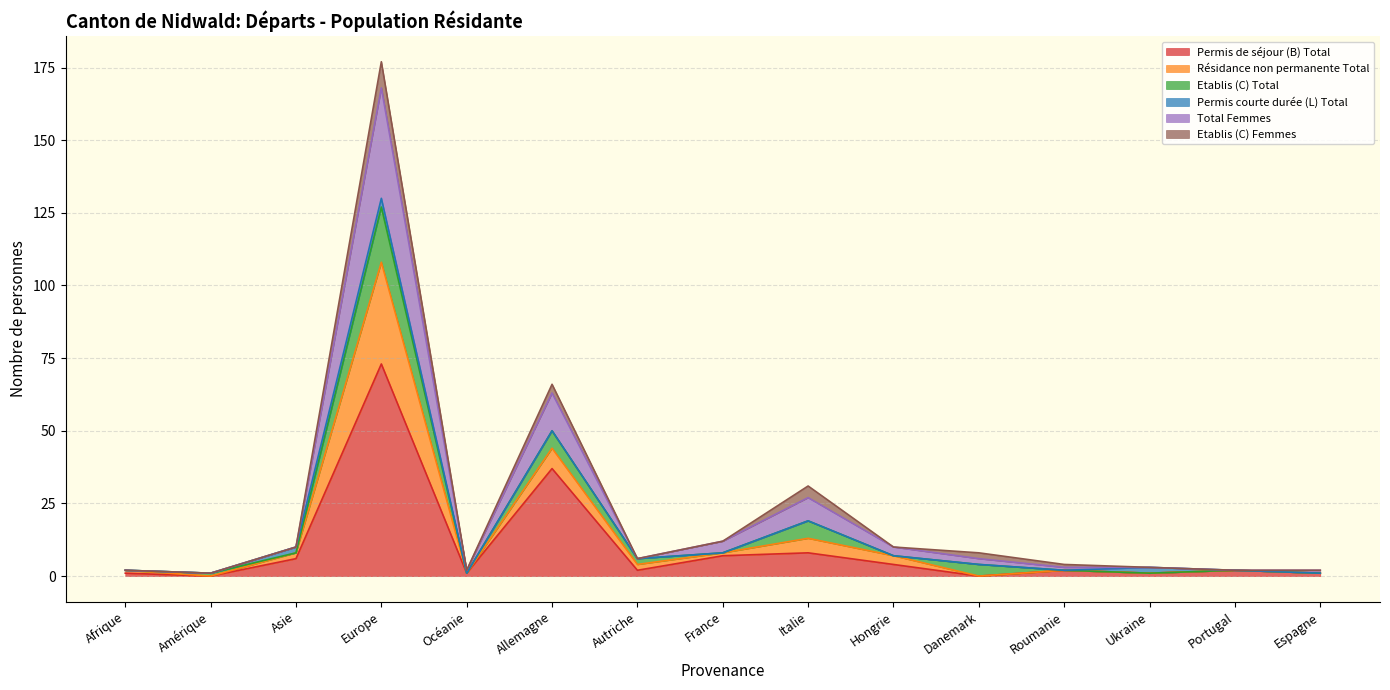

At which label does Permis de séjour (B) Total reach its peak?

Europe